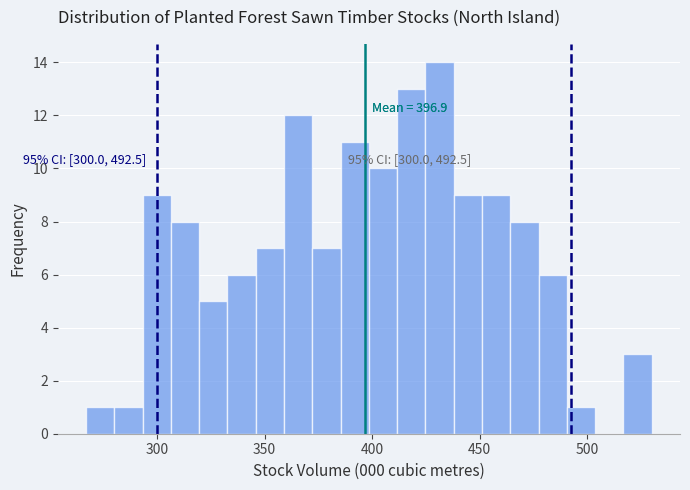

Read against the x-axis, roughly where is the centre of the tallest bar?

430